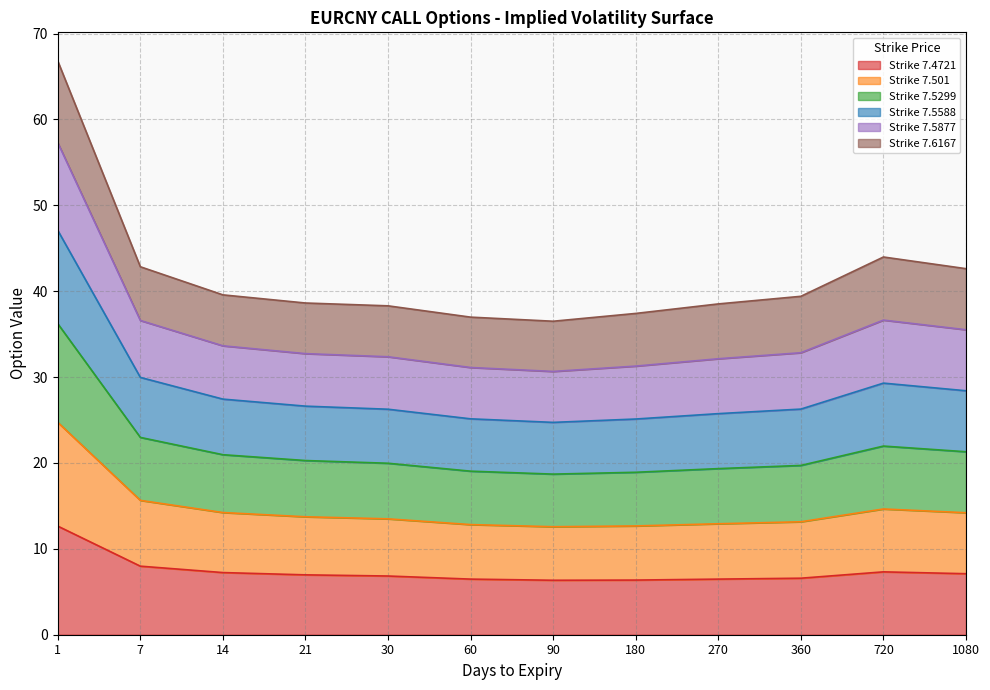

At which label does 7.501 first exceed 20?

1